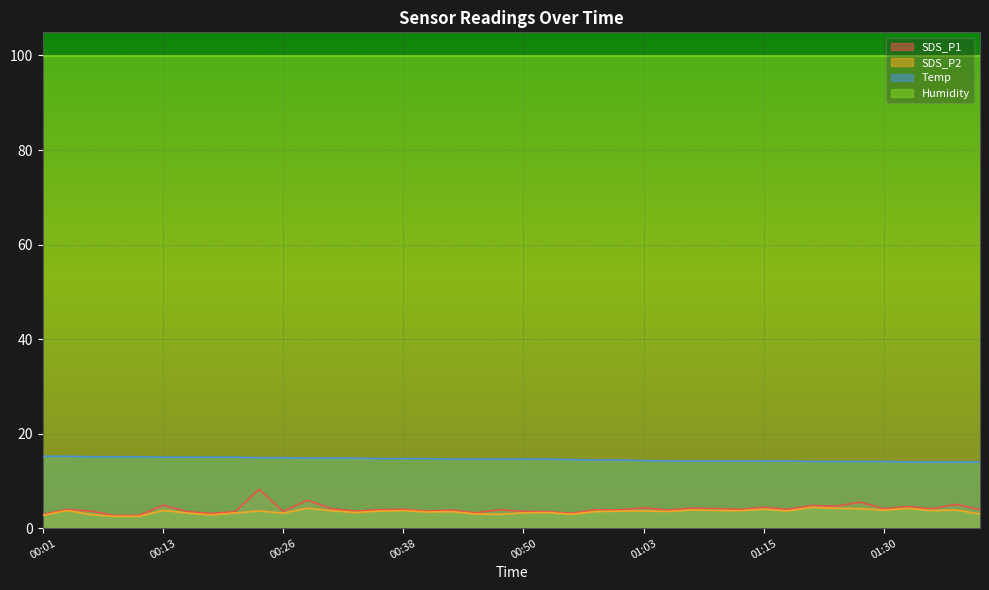

Which series has the largest range (max minus min)?

SDS_P1